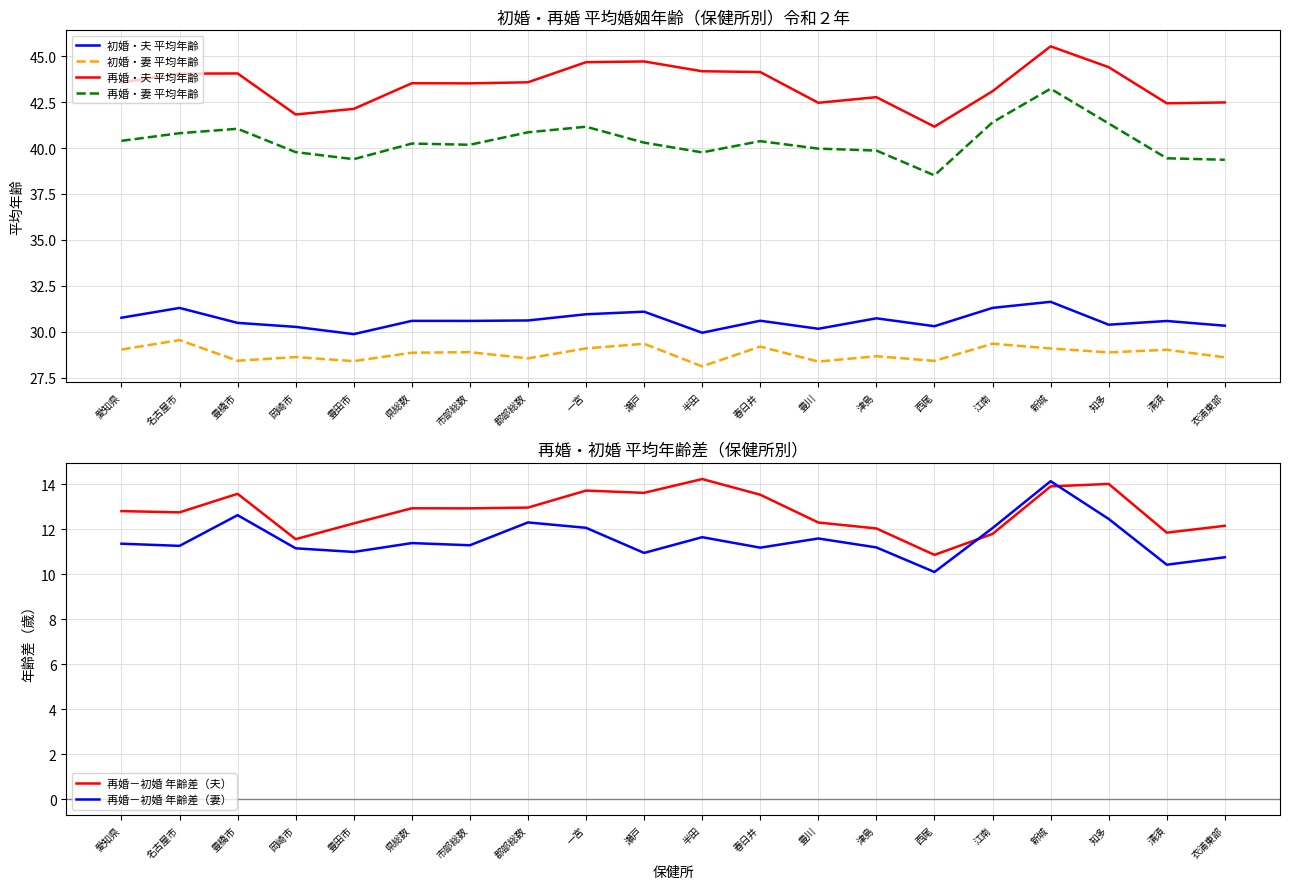

Reading right to left, transcribe all the data shown in this chart.

初婚・夫 平均年齢: 衣浦東部=30.3	清須=30.6	知多=30.4	新城=31.6	江南=31.3	西尾=30.3	津島=30.7	豊川=30.2	春日井=30.6	半田=29.9	瀬戸=31.1	一宮=30.9	郡部総数=30.6	市部総数=30.6	県総数=30.6	豊田市=29.9	岡崎市=30.3	豊橋市=30.5	名古屋市=31.3	愛知県=30.8
初婚・妻 平均年齢: 衣浦東部=28.6	清須=29.0	知多=28.9	新城=29.1	江南=29.3	西尾=28.4	津島=28.7	豊川=28.4	春日井=29.2	半田=28.1	瀬戸=29.3	一宮=29.1	郡部総数=28.5	市部総数=28.9	県総数=28.9	豊田市=28.4	岡崎市=28.6	豊橋市=28.4	名古屋市=29.5	愛知県=29.0
再婚・夫 平均年齢: 衣浦東部=42.5	清須=42.4	知多=44.4	新城=45.5	江南=43.1	西尾=41.2	津島=42.8	豊川=42.5	春日井=44.1	半田=44.2	瀬戸=44.7	一宮=44.7	郡部総数=43.6	市部総数=43.5	県総数=43.5	豊田市=42.1	岡崎市=41.8	豊橋市=44.1	名古屋市=44.0	愛知県=43.6
再婚・妻 平均年齢: 衣浦東部=39.4	清須=39.4	知多=41.3	新城=43.2	江南=41.4	西尾=38.5	津島=39.9	豊川=40.0	春日井=40.4	半田=39.8	瀬戸=40.3	一宮=41.2	郡部総数=40.9	市部総数=40.2	県総数=40.2	豊田市=39.4	岡崎市=39.8	豊橋市=41.0	名古屋市=40.8	愛知県=40.4
再婚－初婚 年齢差（夫）: 衣浦東部=12.2	清須=11.9	知多=14.0	新城=13.9	江南=11.8	西尾=10.9	津島=12.0	豊川=12.3	春日井=13.5	半田=14.2	瀬戸=13.6	一宮=13.7	郡部総数=13.0	市部総数=12.9	県総数=12.9	豊田市=12.3	岡崎市=11.6	豊橋市=13.6	名古屋市=12.8	愛知県=12.8
再婚－初婚 年齢差（妻）: 衣浦東部=10.8	清須=10.4	知多=12.5	新城=14.1	江南=12.1	西尾=10.1	津島=11.2	豊川=11.6	春日井=11.2	半田=11.6	瀬戸=10.9	一宮=12.1	郡部総数=12.3	市部総数=11.3	県総数=11.4	豊田市=11.0	岡崎市=11.2	豊橋市=12.6	名古屋市=11.3	愛知県=11.4